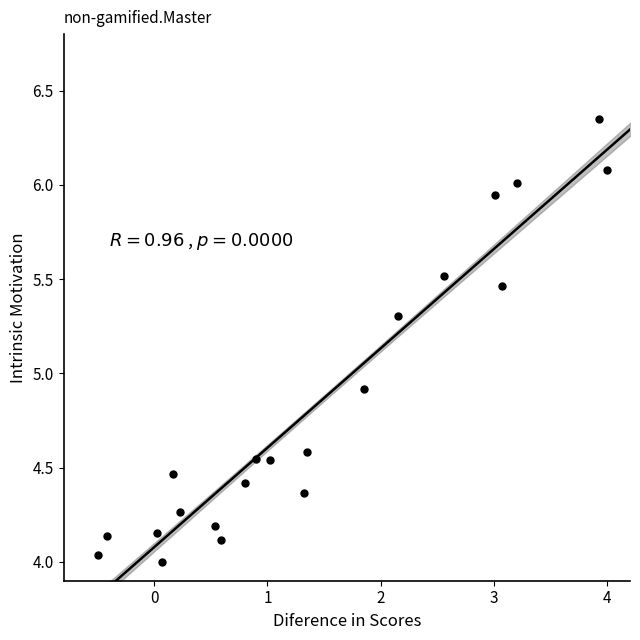

What Y value in the scatter plot is closest to 5?

4.9